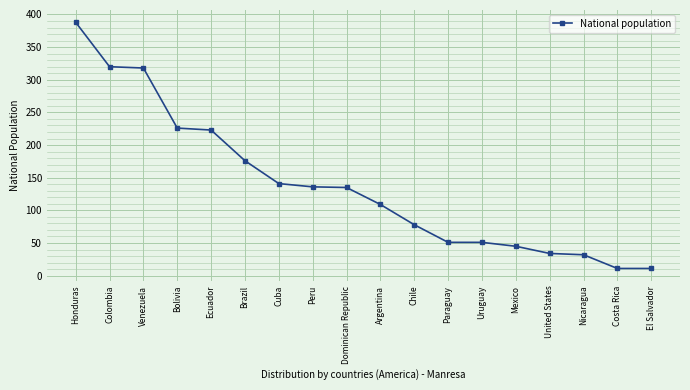

Is this an area chart (filled region under the line)?

No